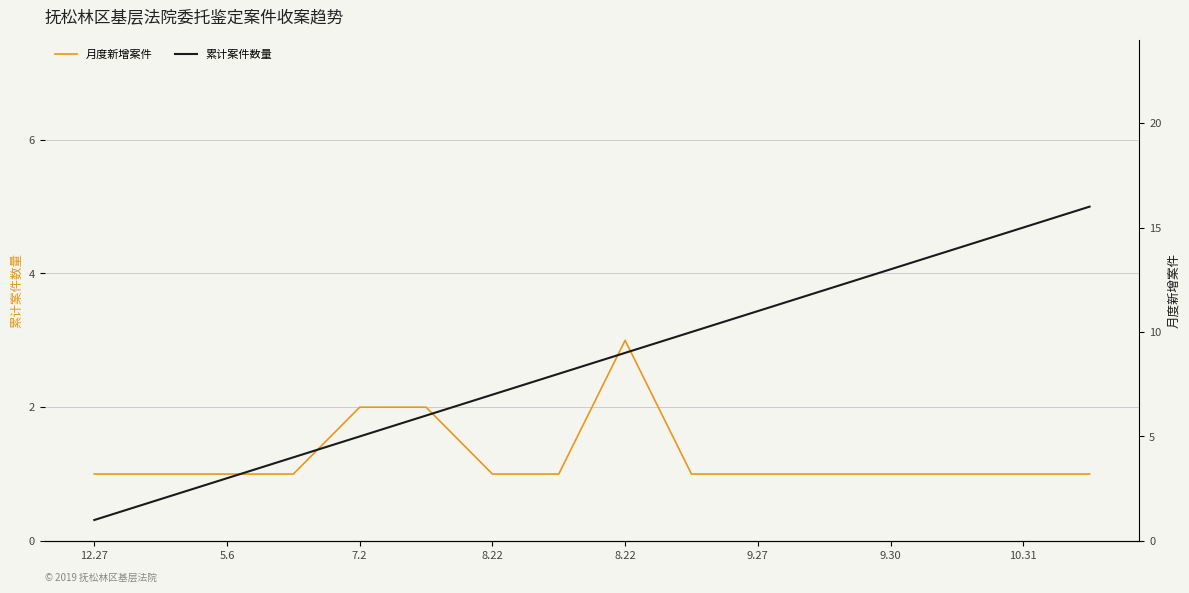

What are all the series names shown in the legend?

月度新增案件, 累计案件数量